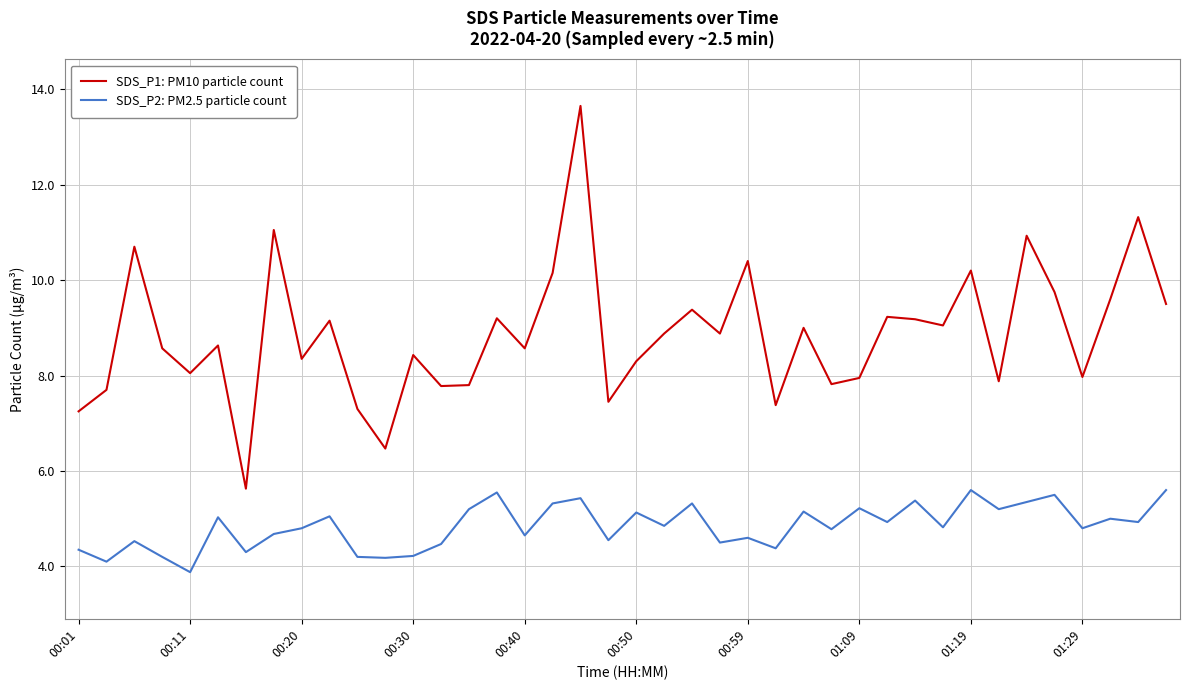

What is the sum of all SDS_P2: PM2.5 particle count values?

193.7